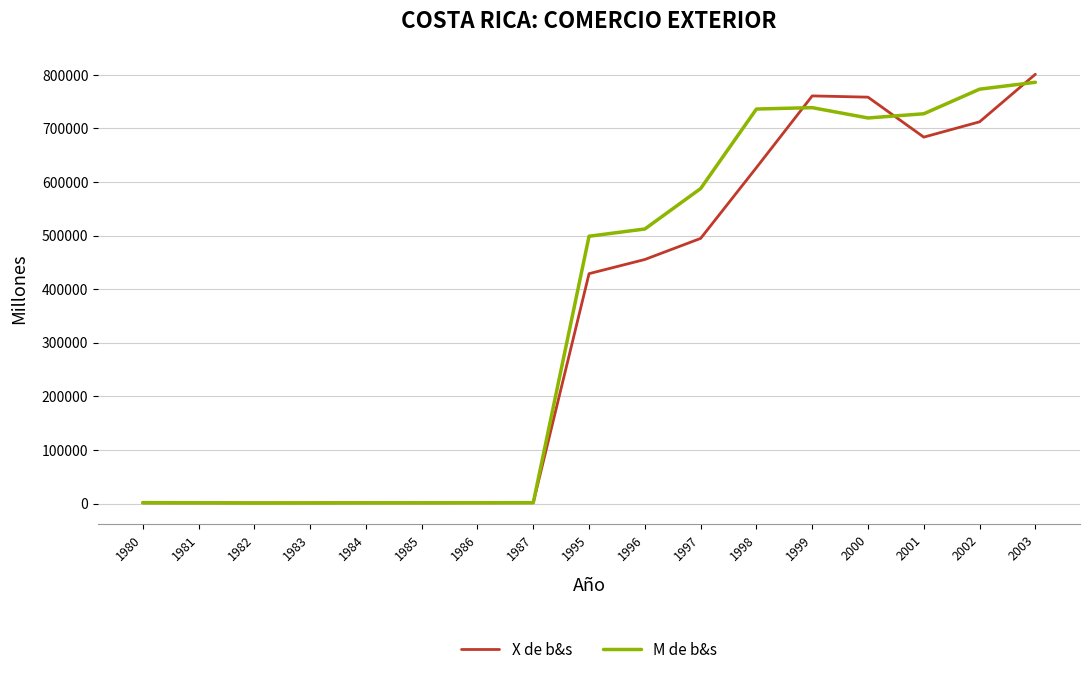

What is the difference between the highest and lowest values at 2000?

38868.0